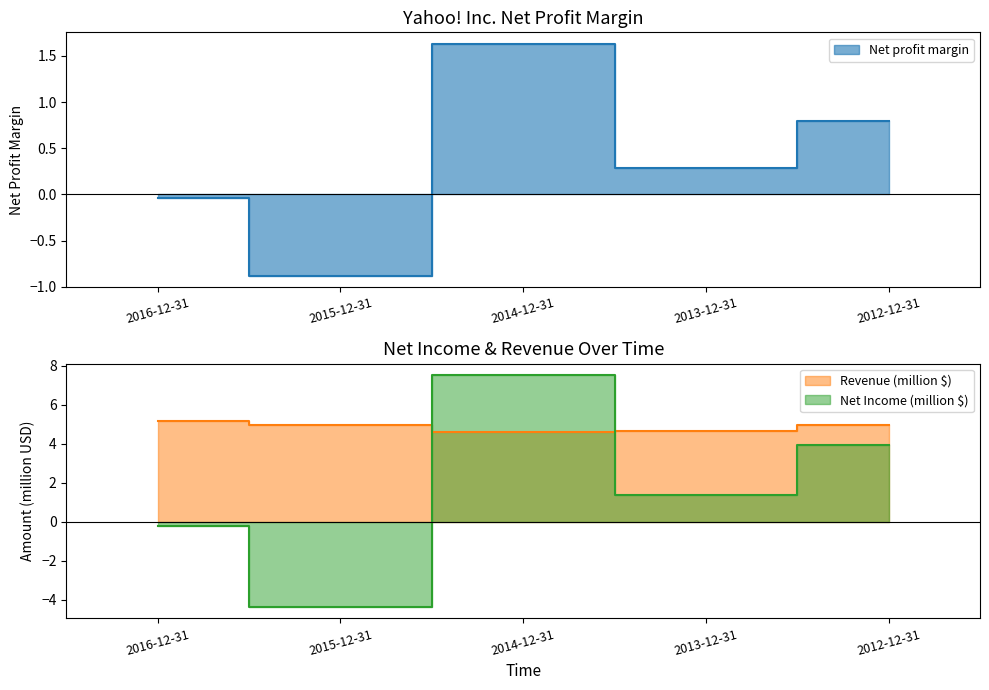

Rank the series by their average value, from highest to lowest.

Revenue, Net income (loss), Net profit margin